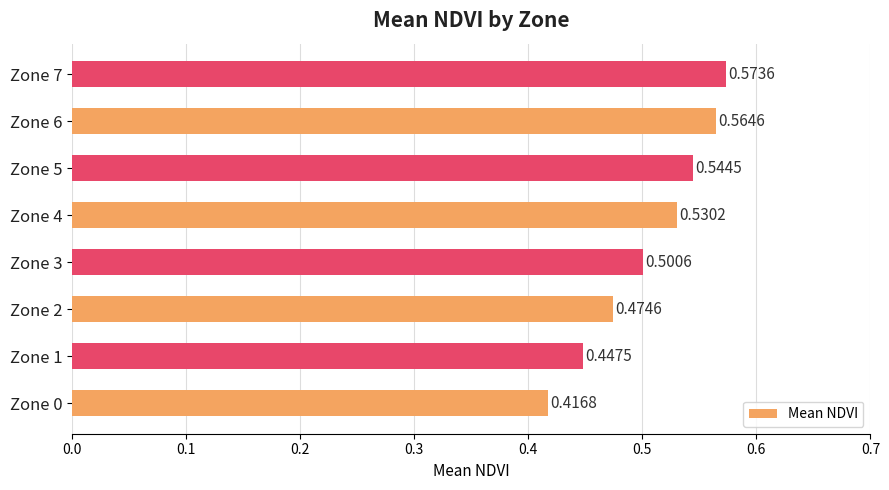

Count the number of categories in the chart.

8